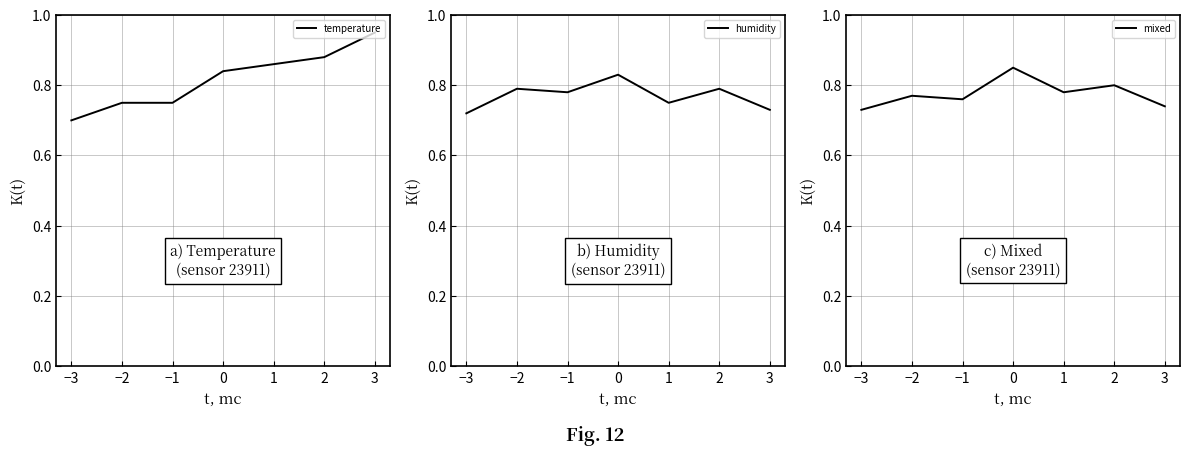

What is the total value across all series at 0?

2.5